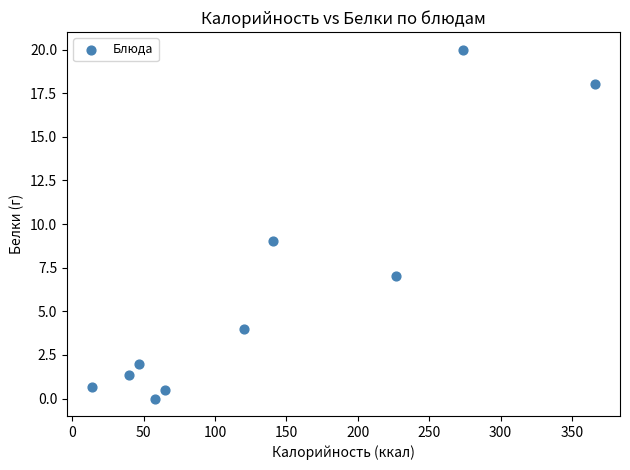

What is the range of Y values (max minus min)?

20.0